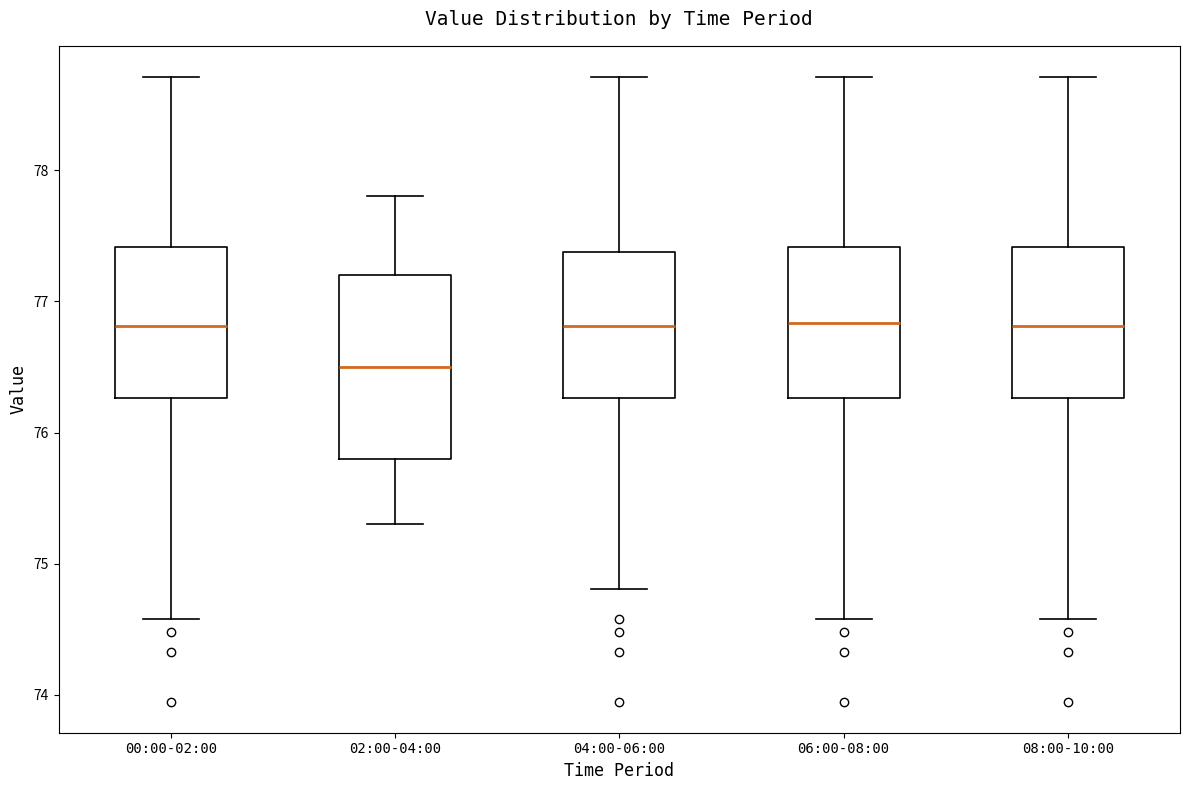

Reading left to right, transcribe this box plot: for each box, give where its median line is, the range the box spans, and where its two whiskers end, as read against the y-axis. The values are not printed on the chart, so give them approximately, as read against the axis.

00:00-02:00: median 76.8, box 76.3 to 77.4, whiskers 74.6 to 78.7
02:00-04:00: median 76.5, box 75.8 to 77.2, whiskers 75.3 to 77.8
04:00-06:00: median 76.8, box 76.3 to 77.4, whiskers 74.8 to 78.7
06:00-08:00: median 76.8, box 76.3 to 77.4, whiskers 74.6 to 78.7
08:00-10:00: median 76.8, box 76.3 to 77.4, whiskers 74.6 to 78.7